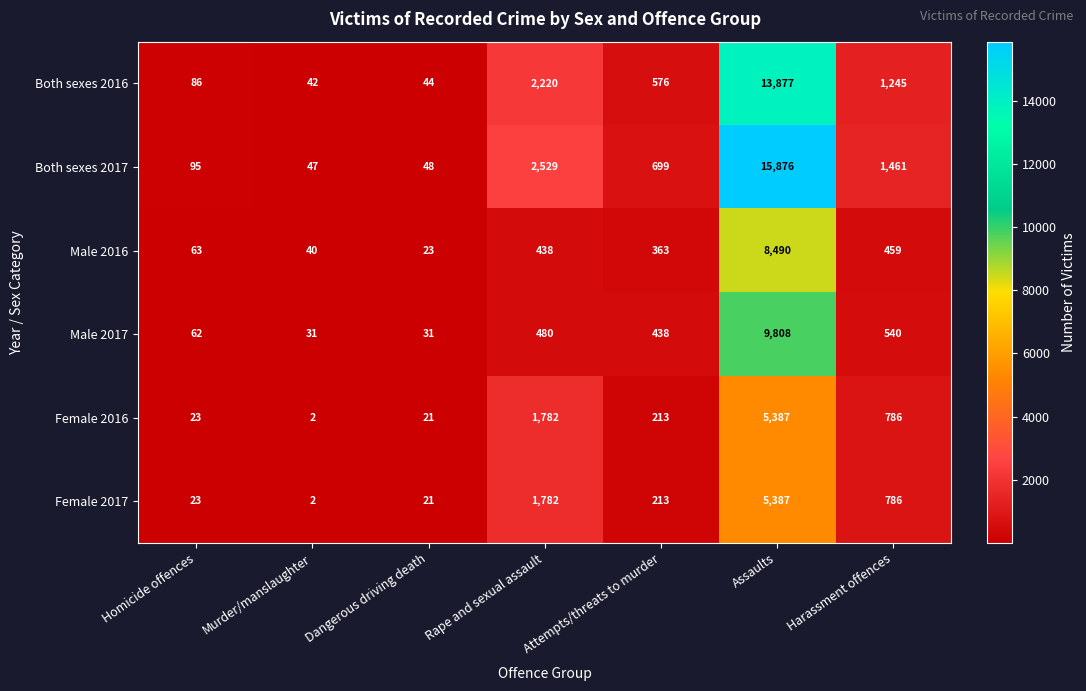

What is the sum of all Male 2016 values?

9876